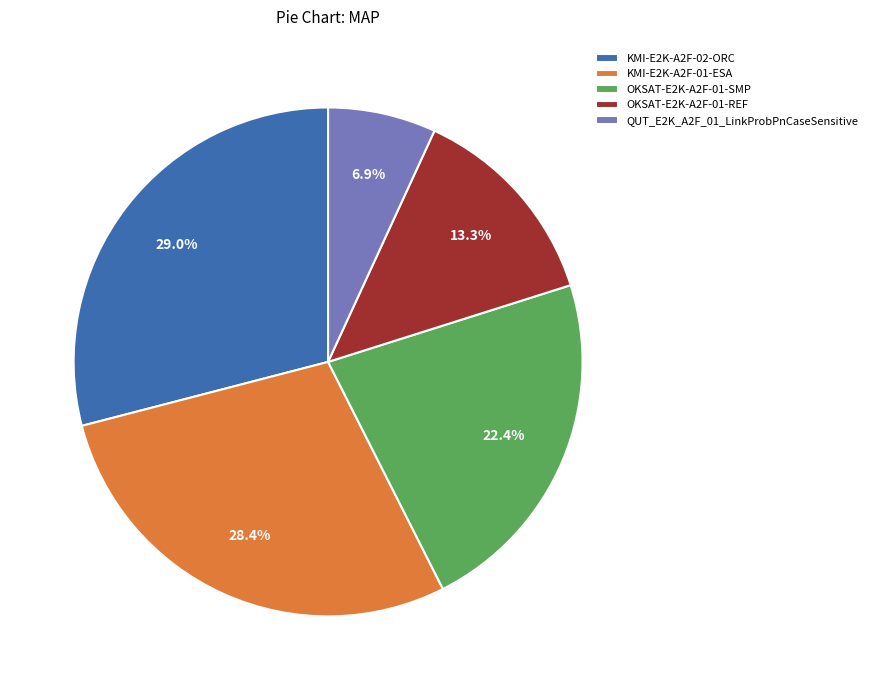

Rank the categories by value from lowest to highest.

QUT_E2K_A2F_01_LinkProbPnCaseSensitive, OKSAT-E2K-A2F-01-REF, OKSAT-E2K-A2F-01-SMP, KMI-E2K-A2F-01-ESA, KMI-E2K-A2F-02-ORC